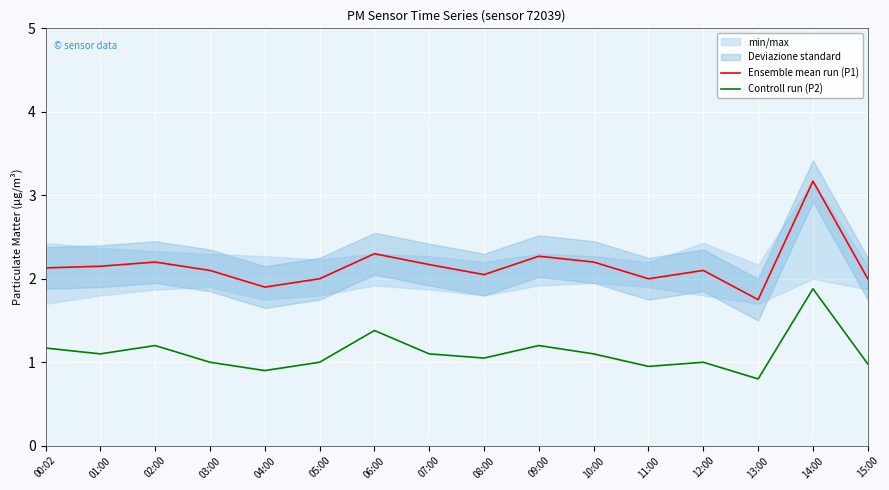

List the series in order of their peak value, highest first.

Ensemble mean run (P1), Controll run (P2)